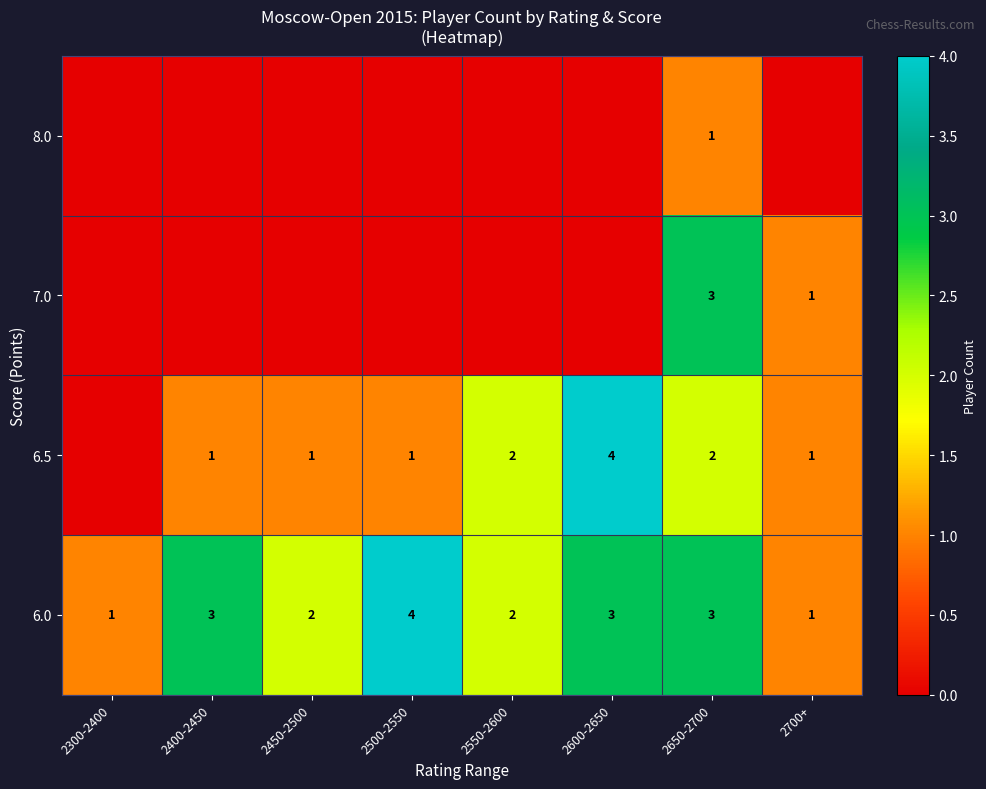

What is the difference between the maximum and minimum values in the 6.0 series?

3